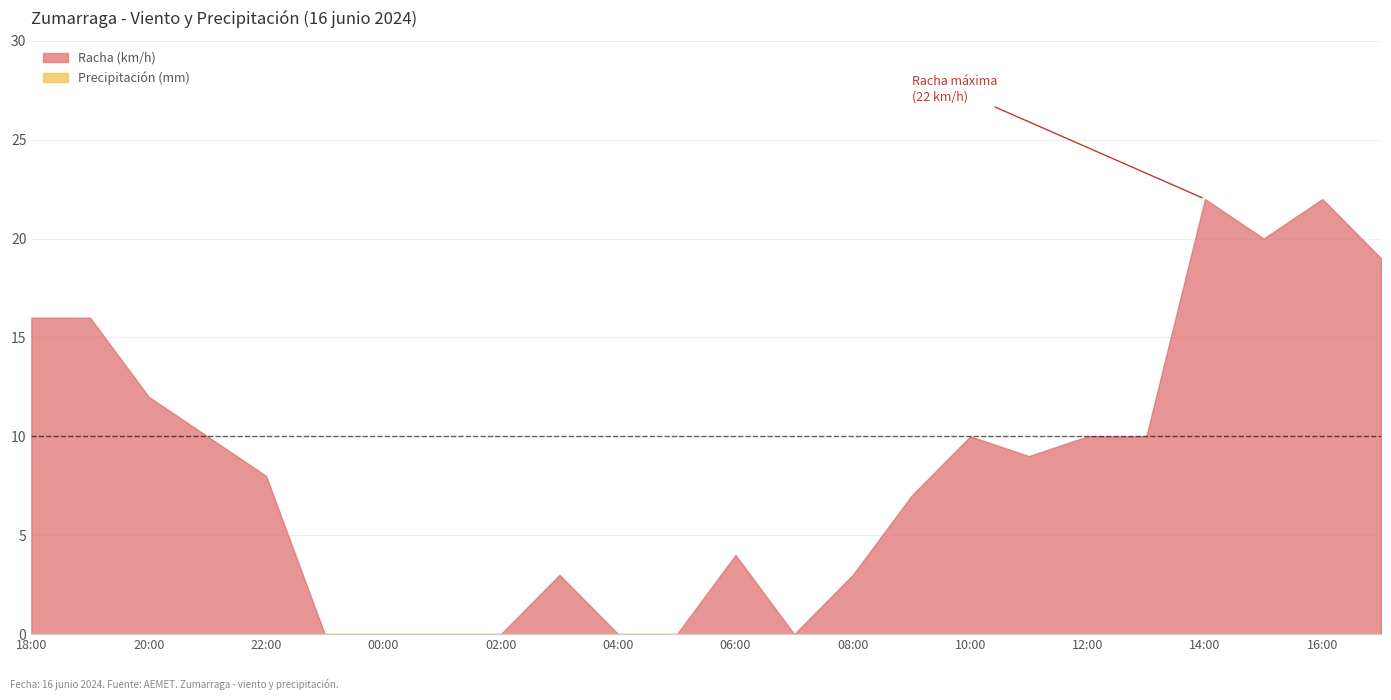

Between 20:00 and 23:00, which series saw the biggest shift?

Racha (km/h)